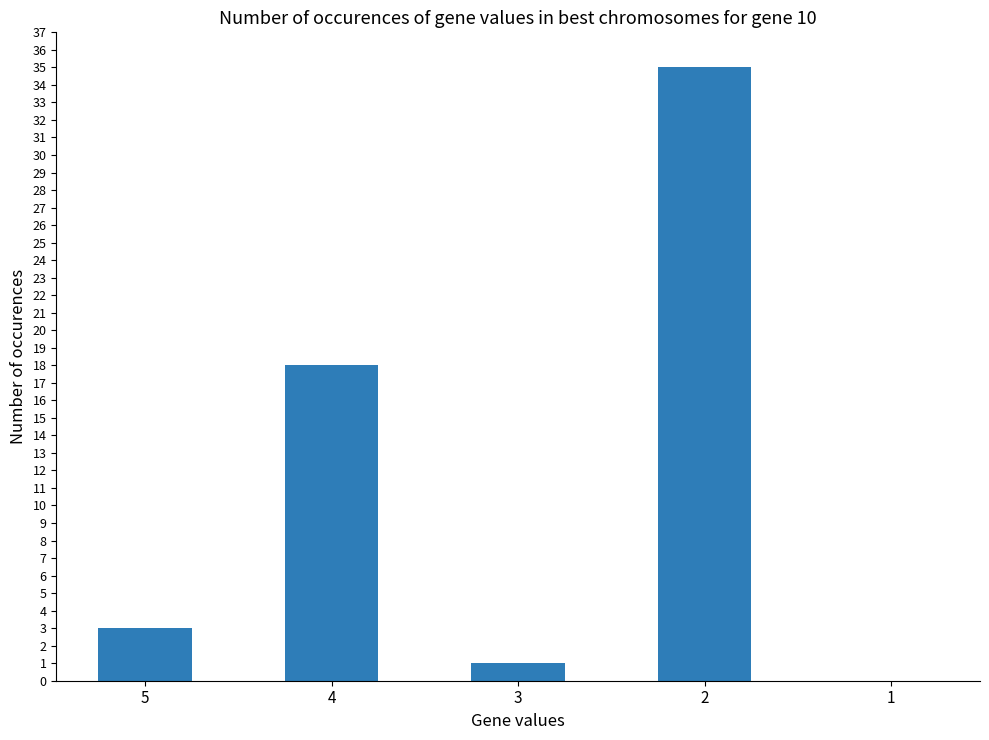

Is it true that the value at 2 is 52?

False